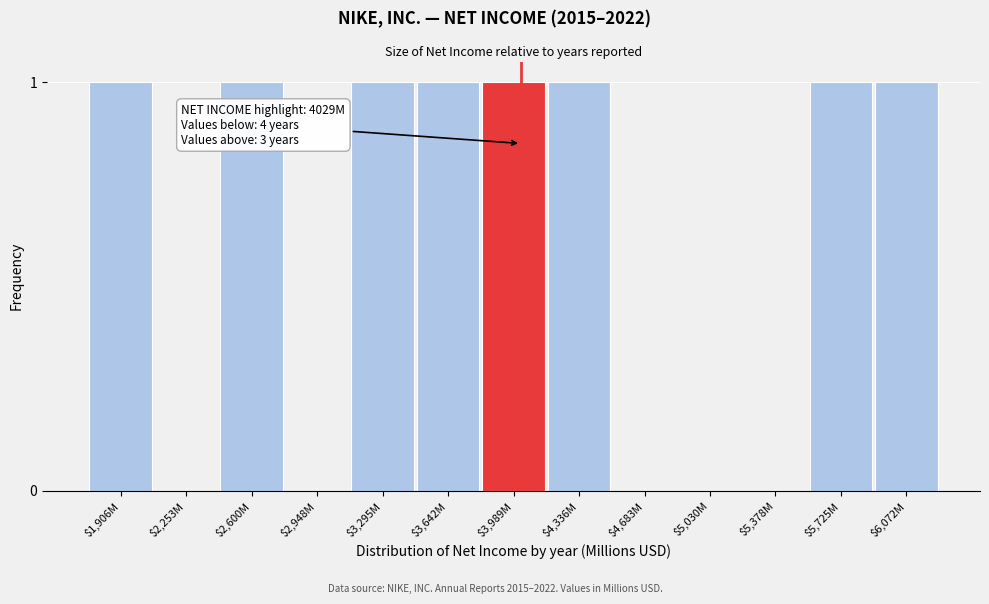

What is the sum of all values?

8